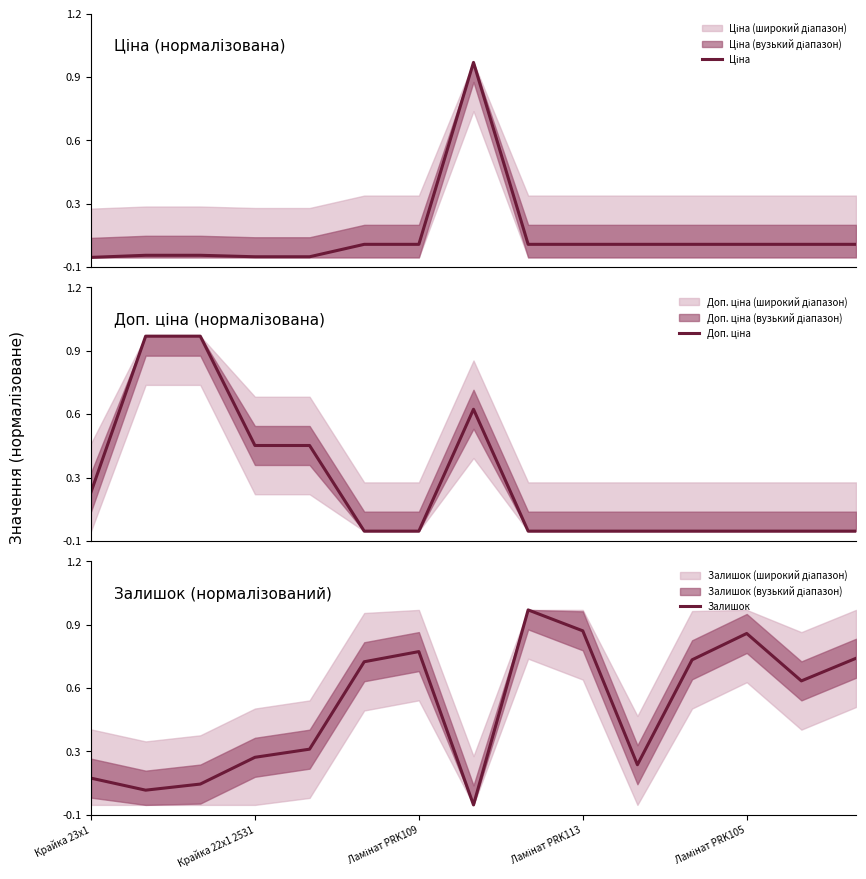

What is the value of the Залишок point at the 3rd from the left?

0.1